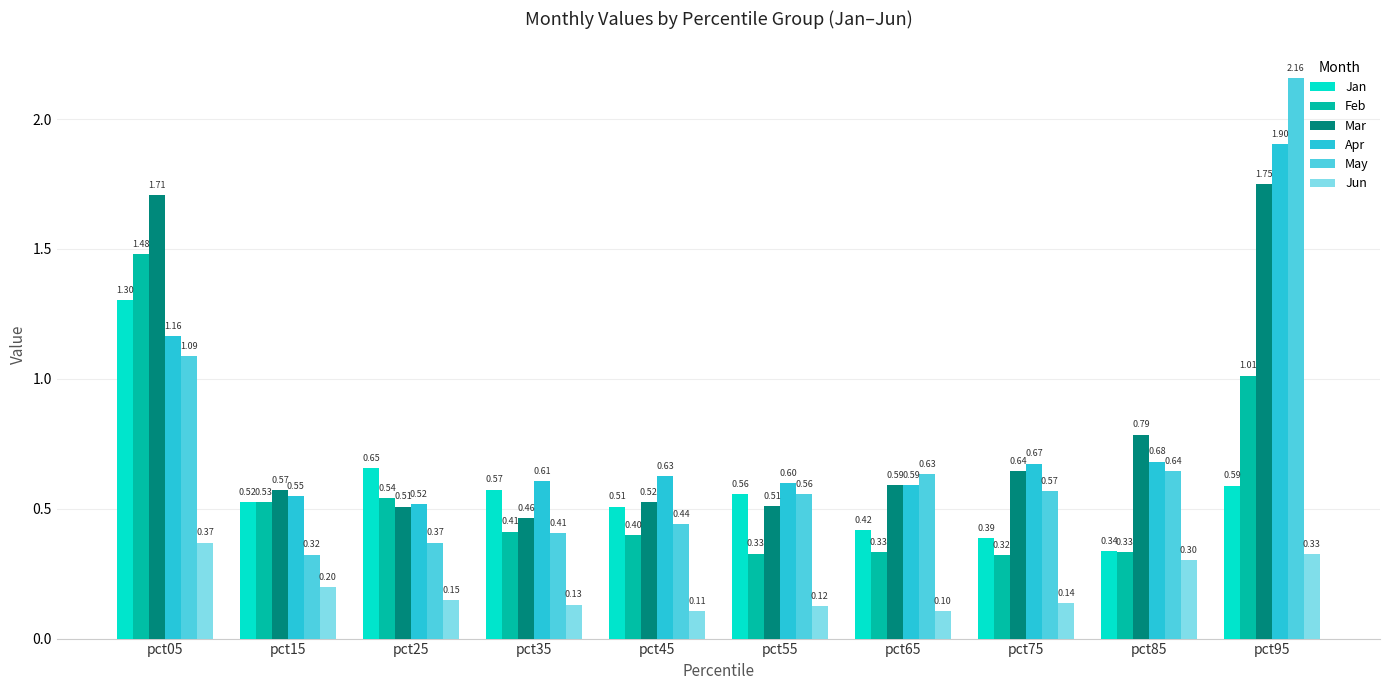

What are all the series names shown in the legend?

Jan, Feb, Mar, Apr, May, Jun